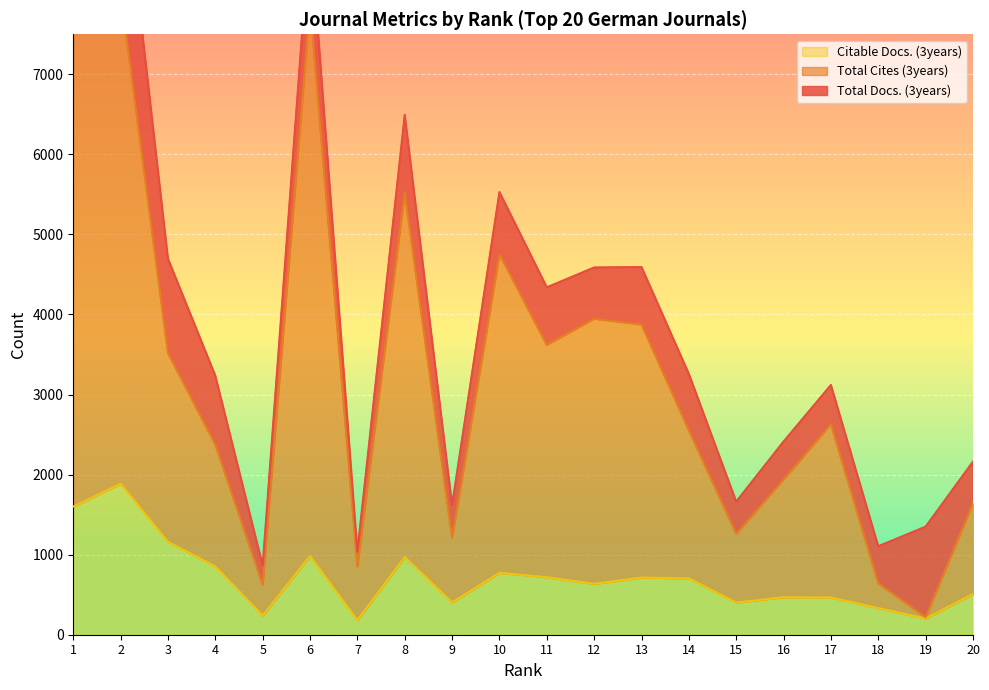

Read the Total Cites (3years) value at 11.

3620